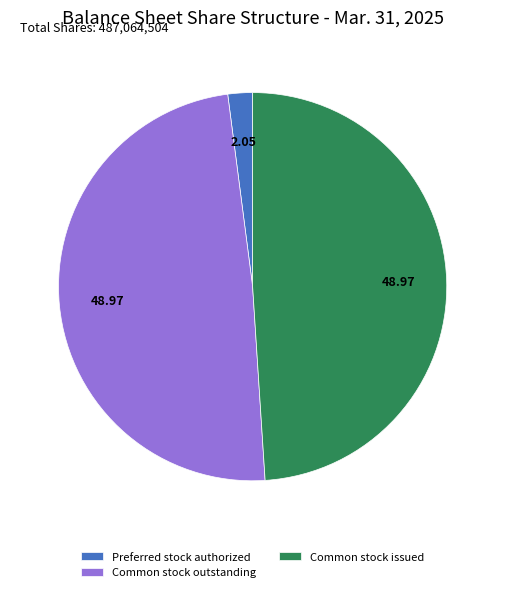

Approximately how many times larger is the value at Common stock issued compared to Common stock outstanding?

1.0